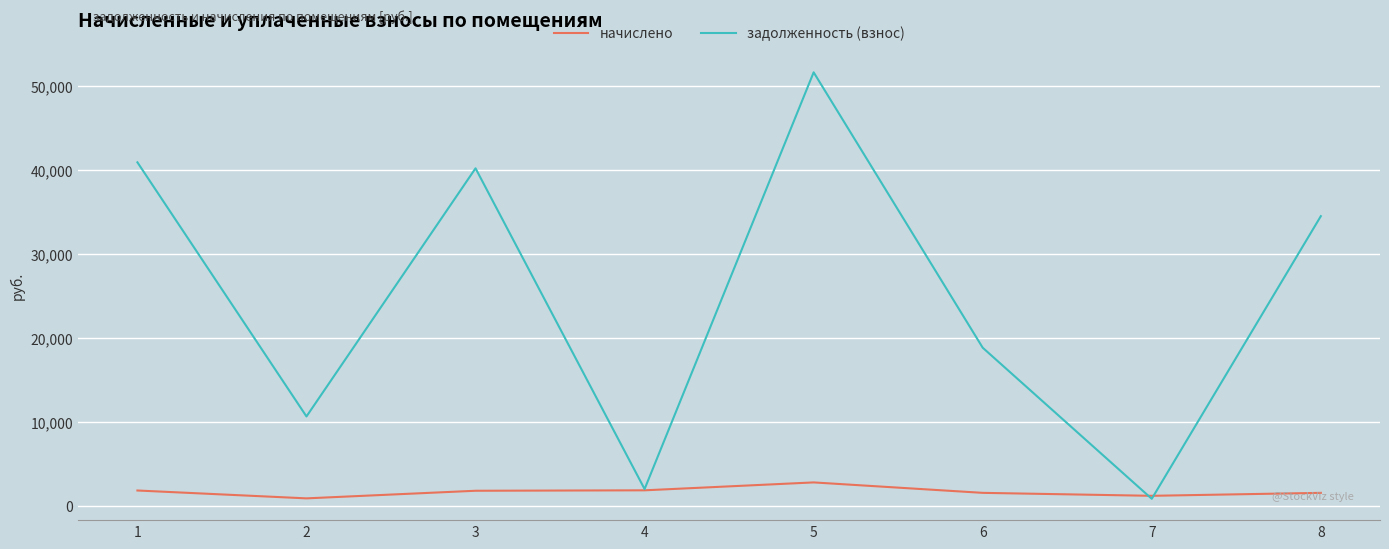

At which category is the sum across all series the highest?

5